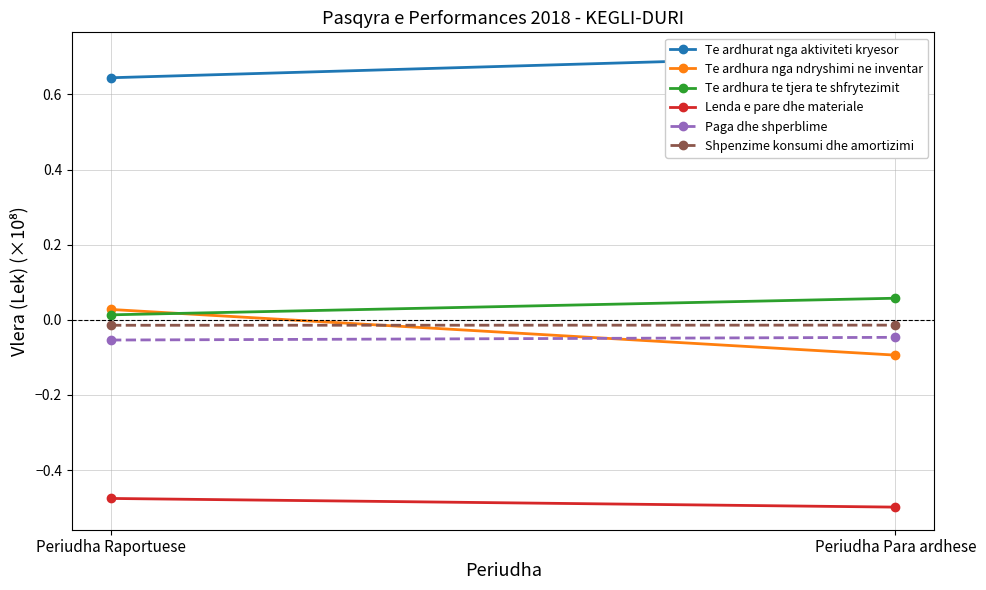

Which series has the largest range (max minus min)?

Te ardhura nga ndryshimi ne inventar